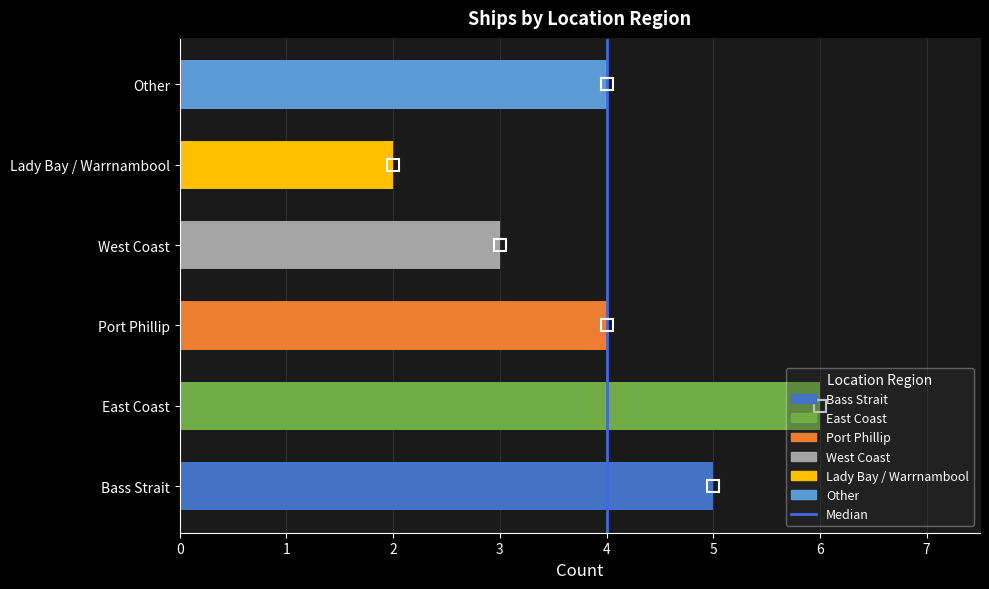

Does the chart contain stacked bars?

No